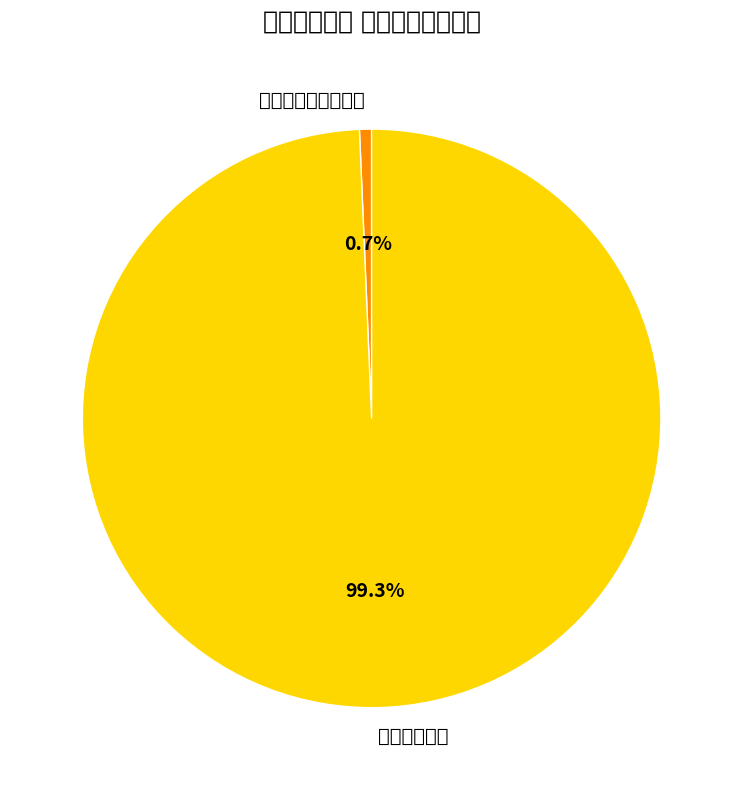

How many segments does this pie chart have?

2